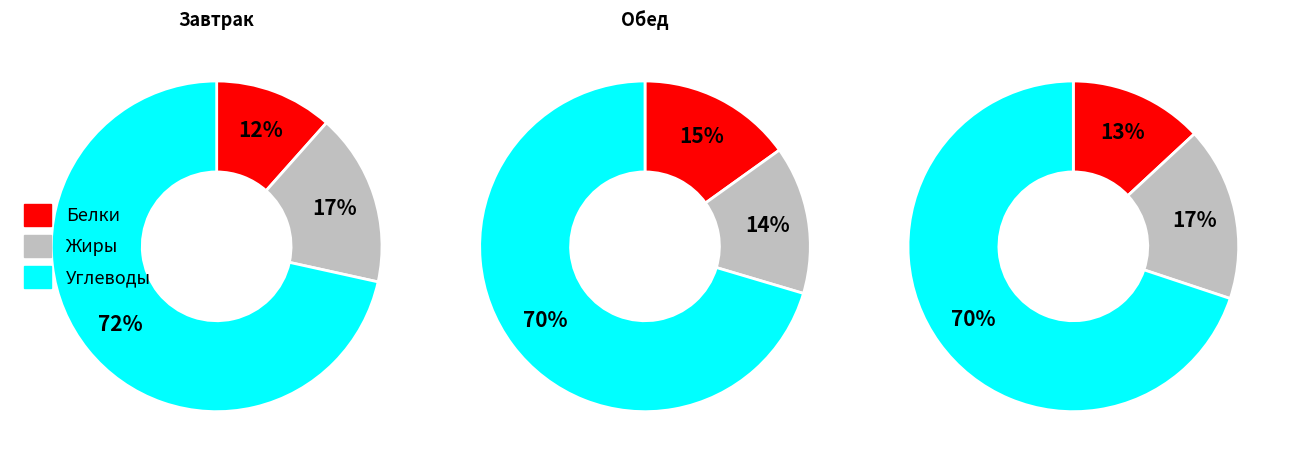

True or false: Масло сливочное accounts for 0% of the total.

True